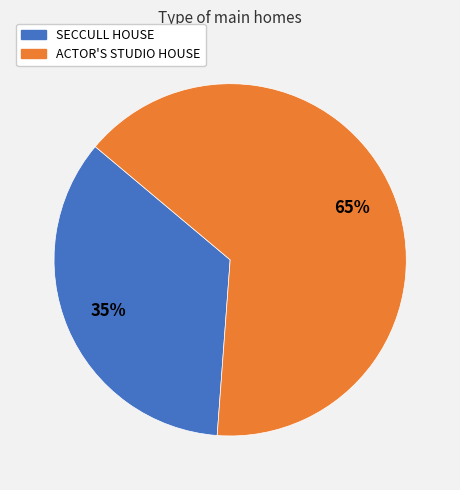

To the nearest percent, what portion does ACTOR'S STUDIO HOUSE represent?

65%